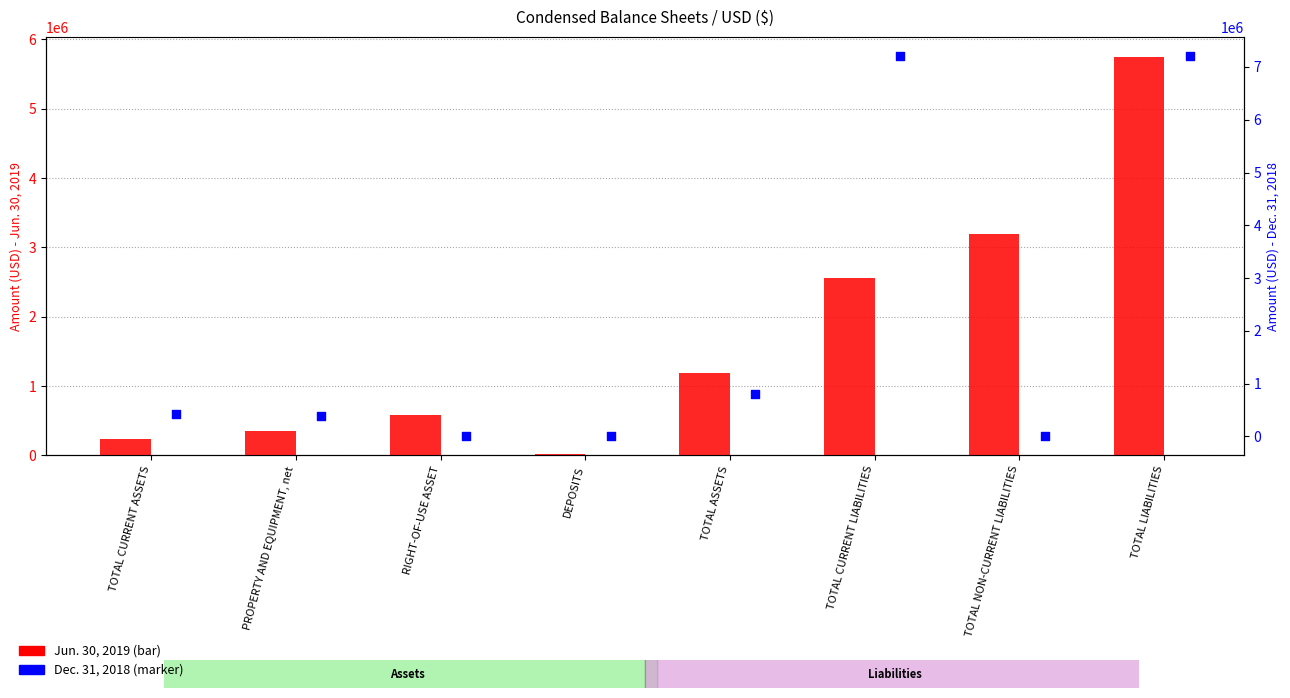

What is the total value across all series at TOTAL ASSETS?

1989374